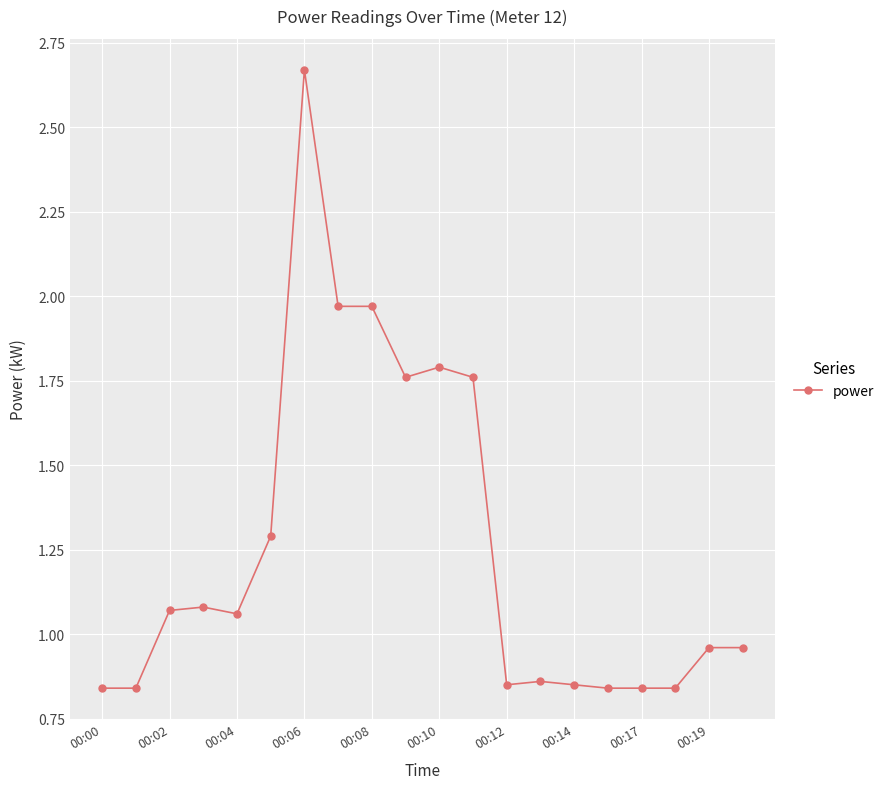

True or false: there are more than 2 points higher than both neighbors.

True